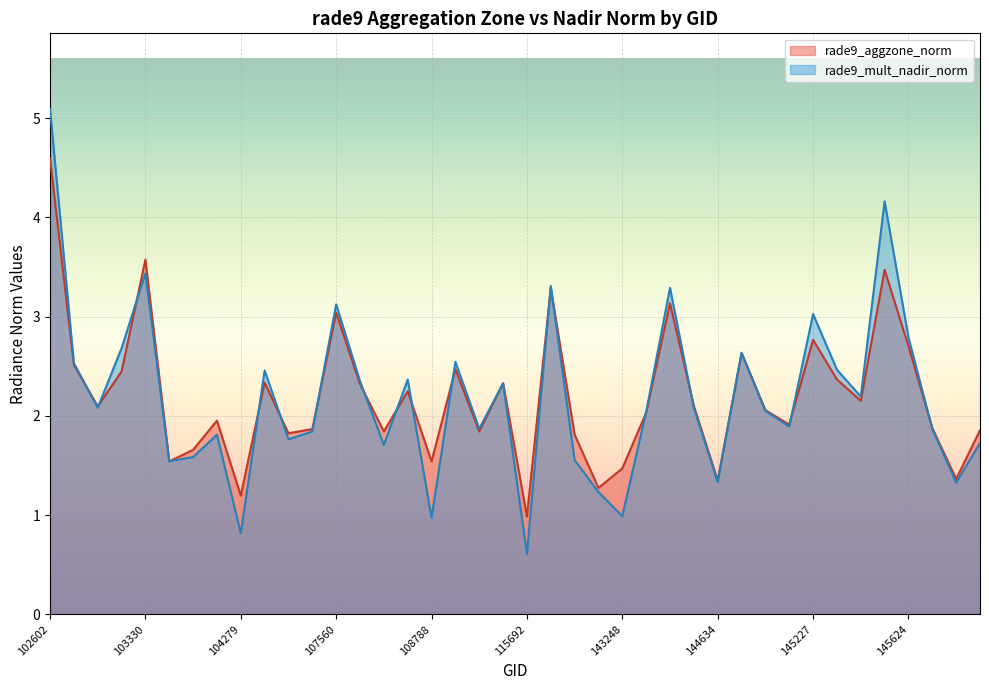

Which series has the widest spread of values?

rade9_mult_nadir_norm